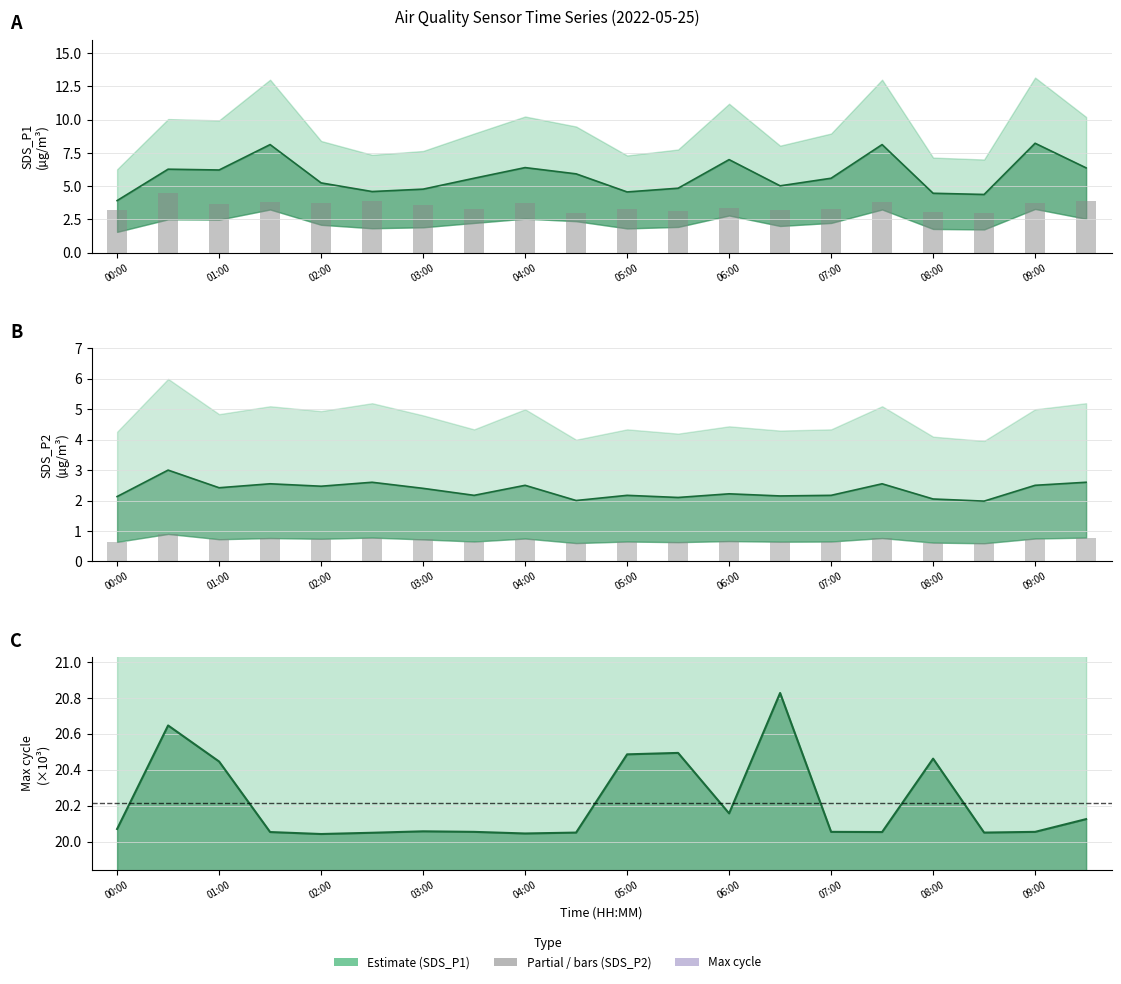

The SDS_P2 series shows 1.6 at 05:30. True or false?

False